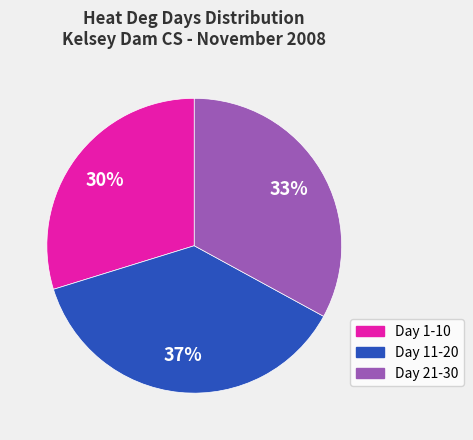

To the nearest percent, what is the difference between the largest and smallest slice percentages?

7%